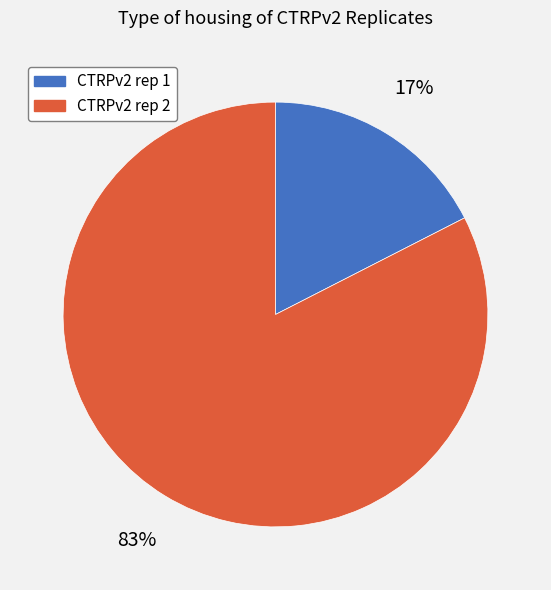

Is it true that CTRPv2 rep 2 is 83% of the pie?

True